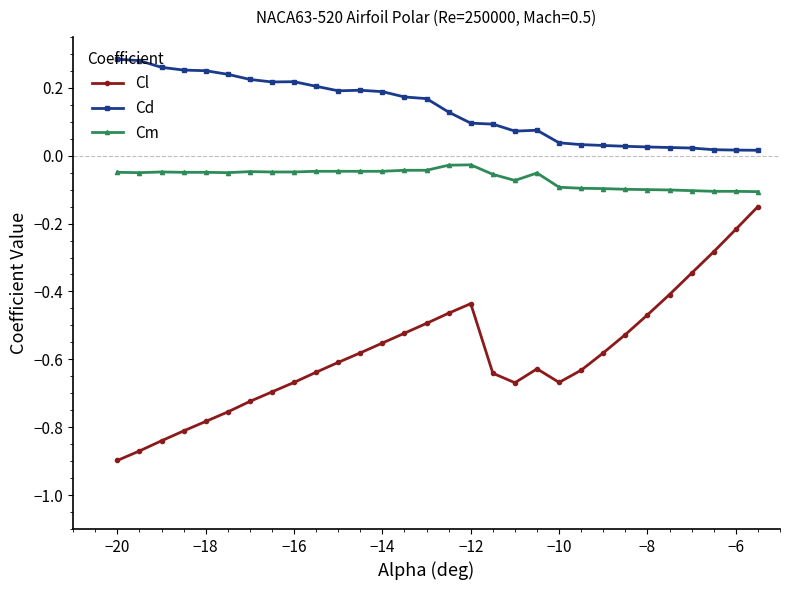

At how many categories does at least one series exceed 0?

30